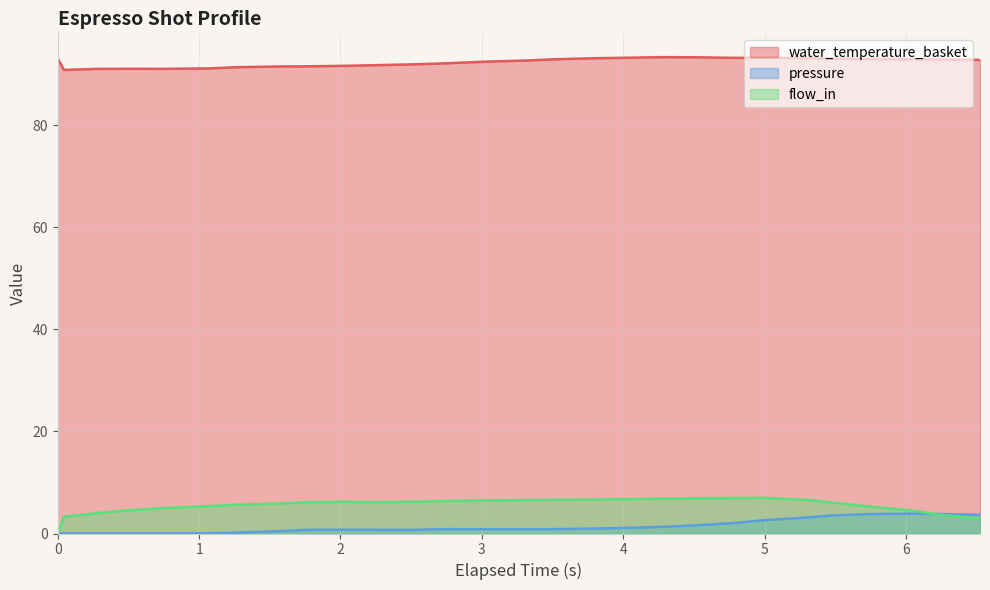

Which series has the largest total across all categories?

water_temperature_basket